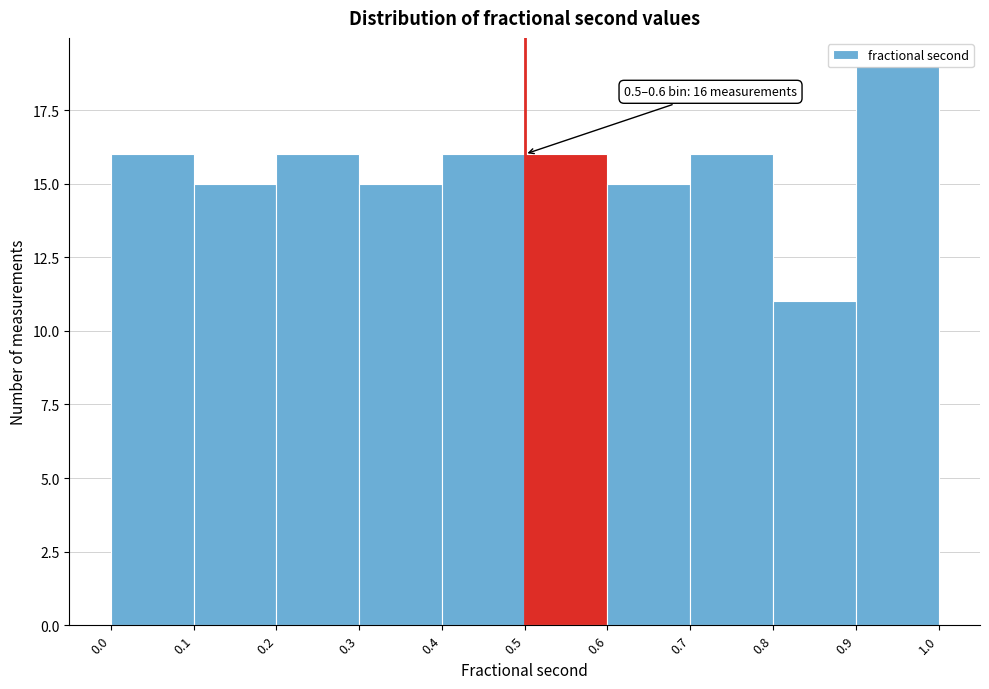

Which range on the x-axis has the tallest bar?

0.9 to 1.0